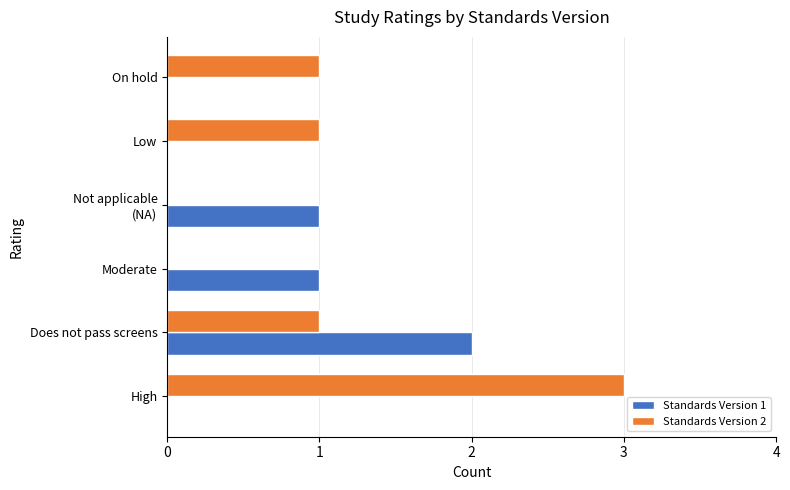

Is it true that Standards Version 2 equals 1 at Low?

True